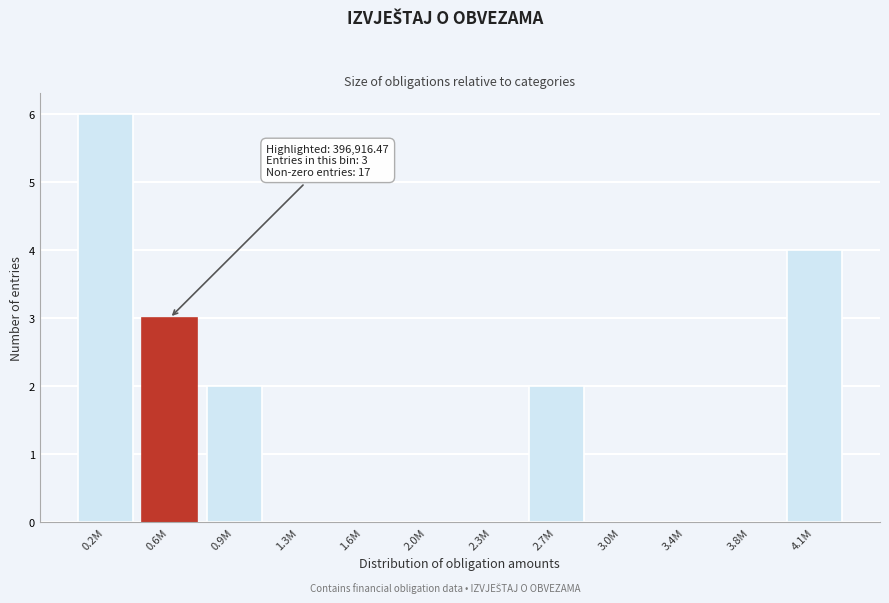

Reading right to left, extract all data points from this chart.

4.1M=4	3.8M=0	3.4M=0	3.0M=0	2.7M=2	2.3M=0	2.0M=0	1.6M=0	1.3M=0	0.9M=2	0.6M=3	0.2M=6